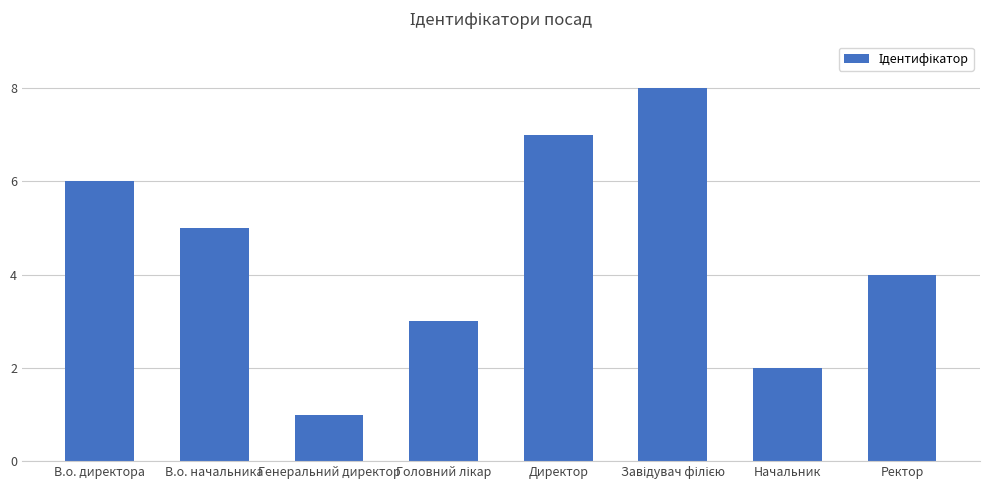

What is the label of the 8th bar from the left?

Ректор